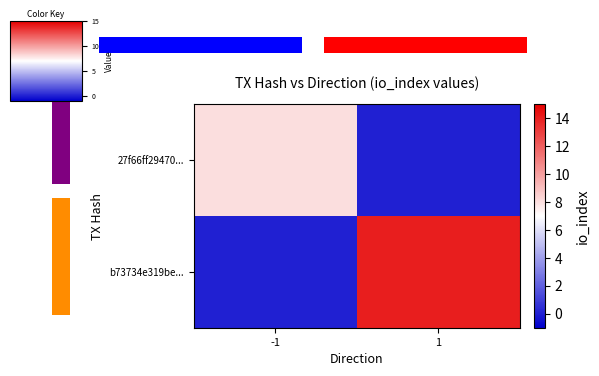

Which series has the largest total across all categories?

b73734e319be...